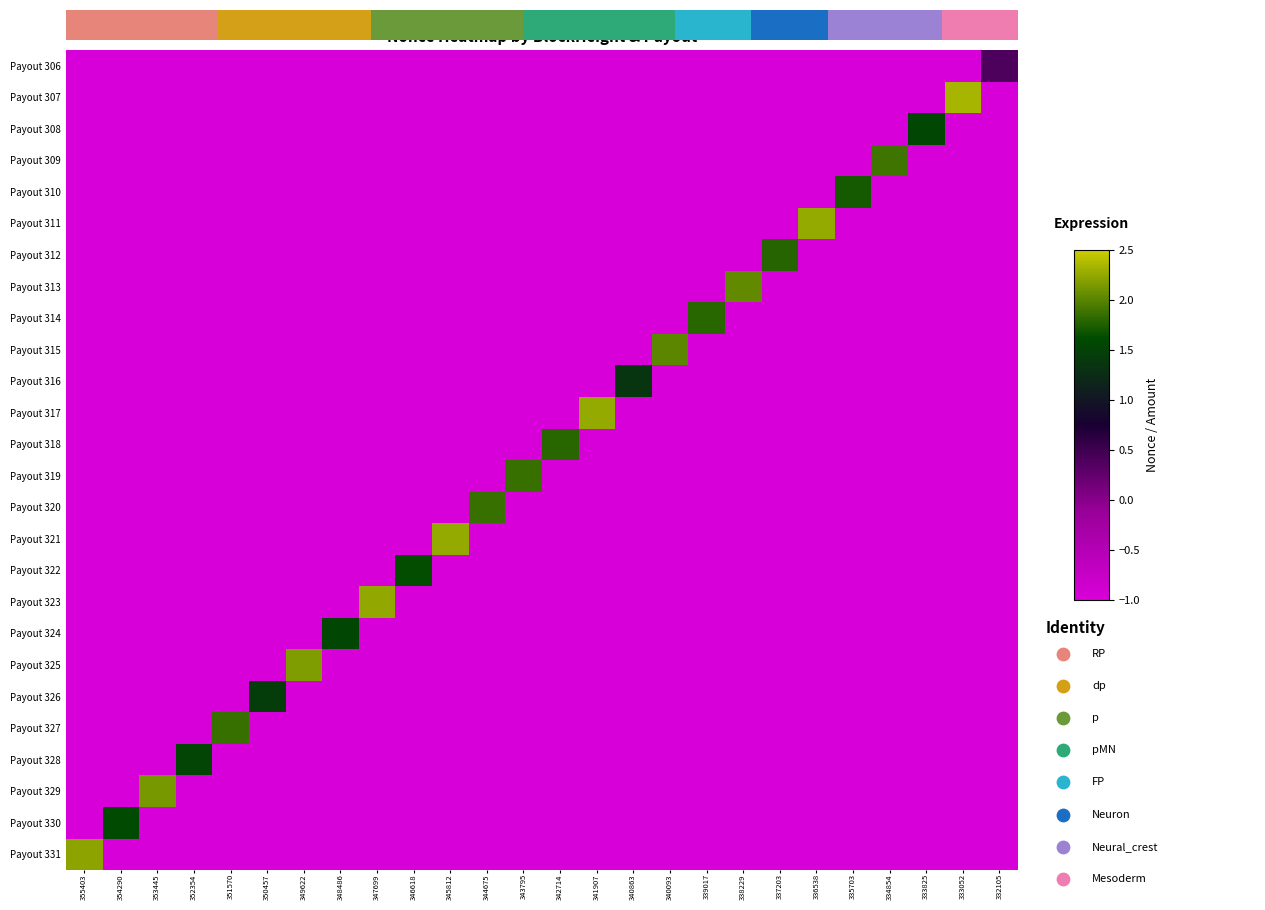

What is the maximum value shown in the chart?

2.3